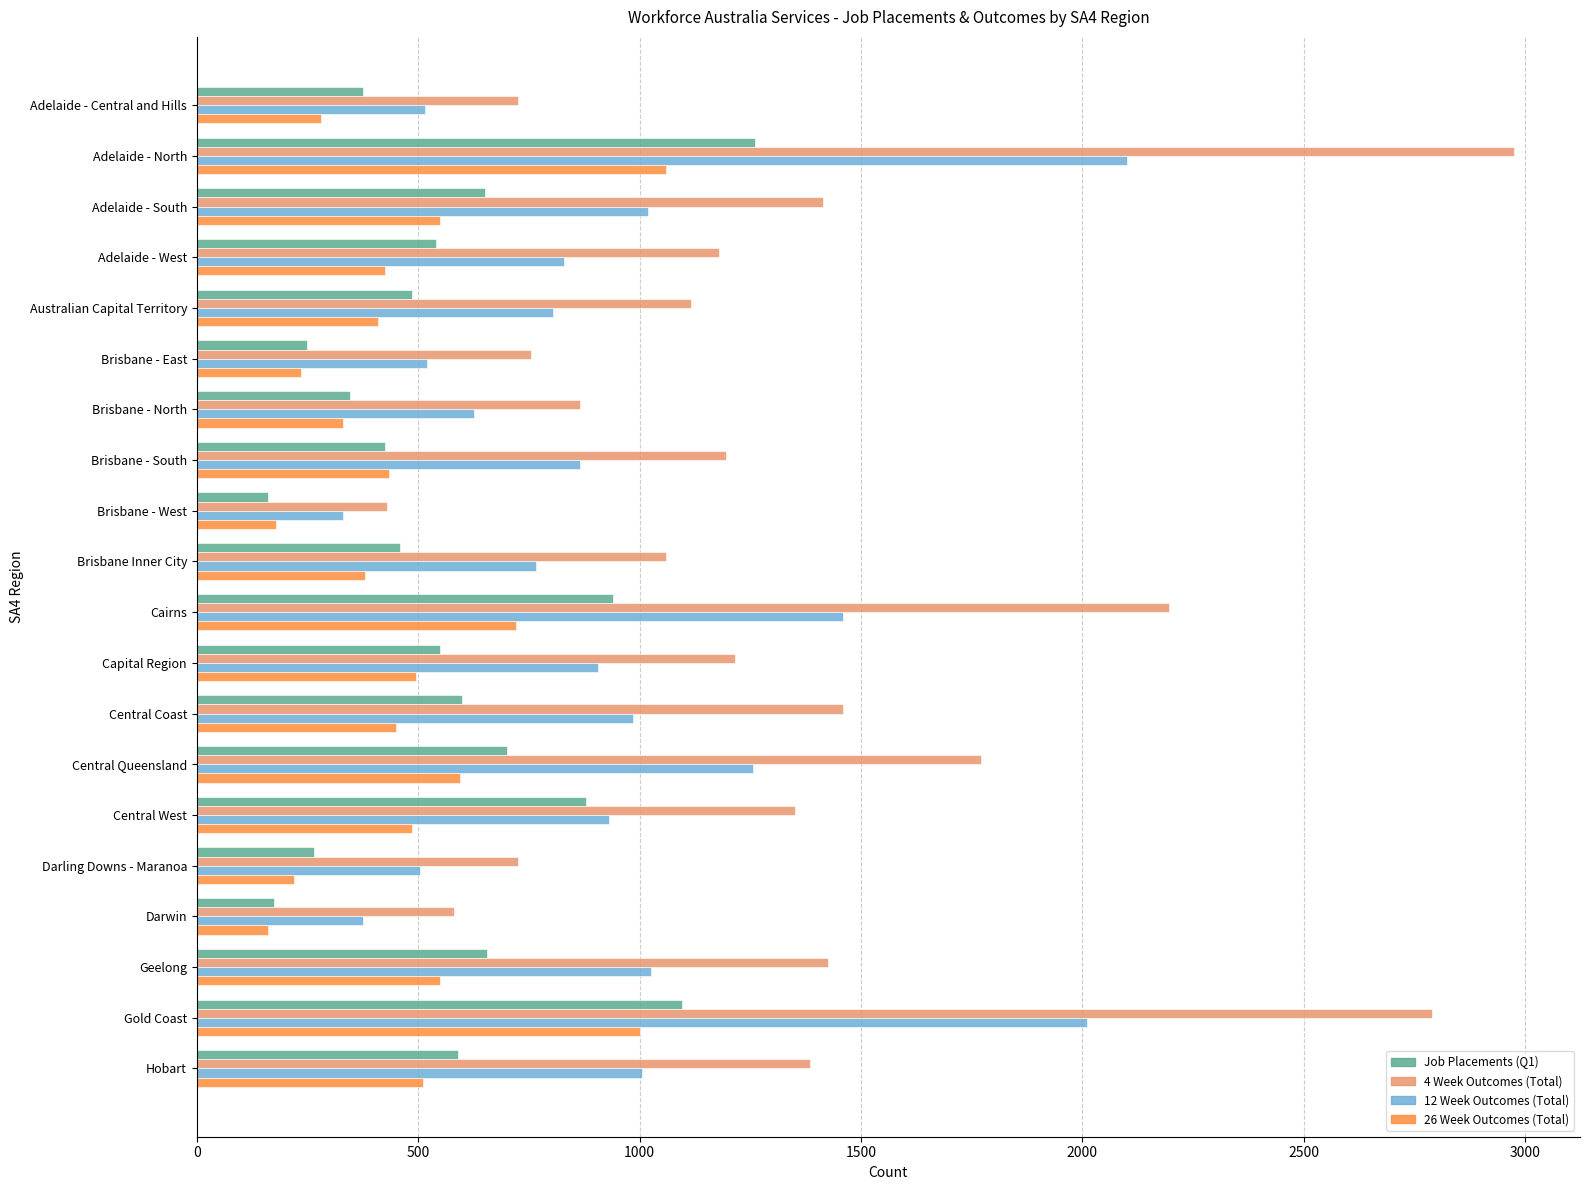

How many values in the Job Placements (Q1) series are below 550?

10